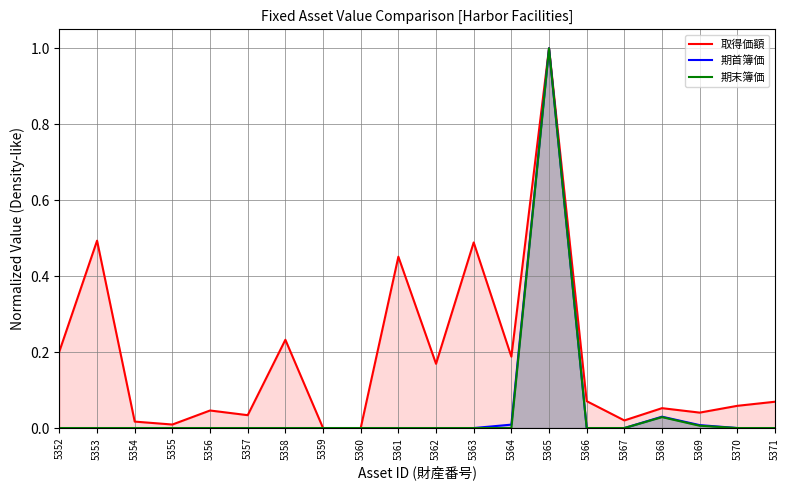

True or false: 期首簿価 has more than 0 interior local peaks.

True